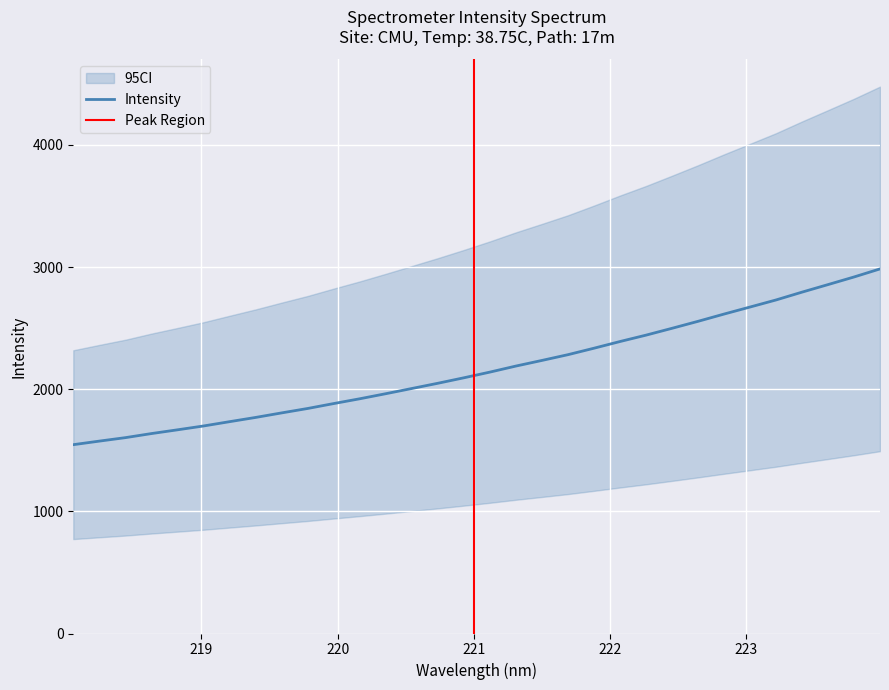

Rank the categories by value from highest to lowest.

223.9802, 223.7895, 223.5987, 223.408, 223.2172, 223.0264, 222.8355, 222.6447, 222.4538, 222.263, 222.0721, 221.8812, 221.6902, 221.4993, 221.3083, 221.1174, 220.9264, 220.7354, 220.5444, 220.3533, 220.1623, 219.9712, 219.7801, 219.589, 219.3979, 219.2067, 219.0156, 218.8244, 218.6332, 218.442, 218.2508, 218.0596